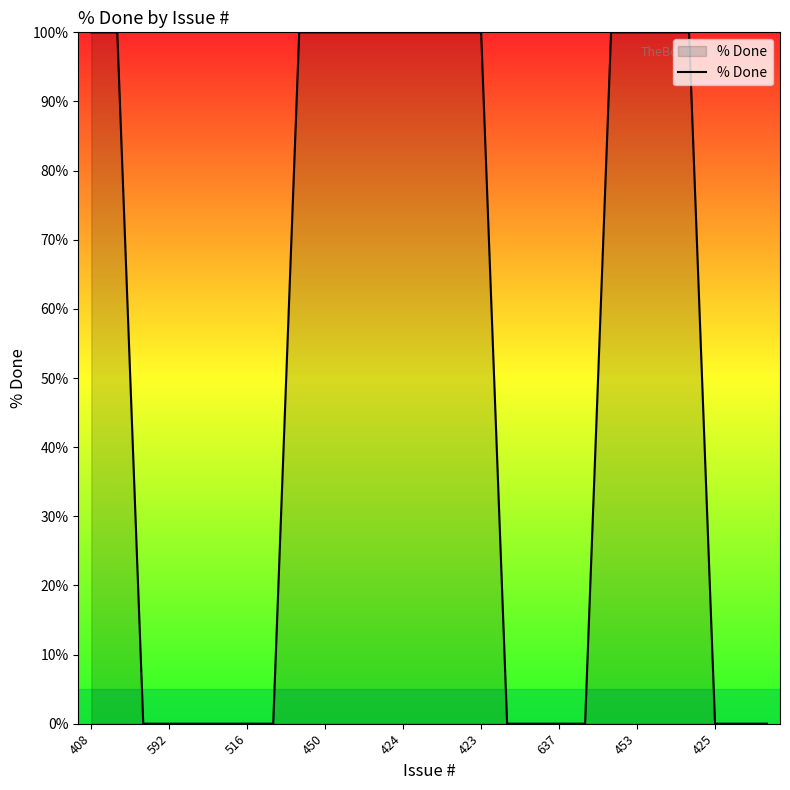

What is the difference between the maximum and minimum values?

100